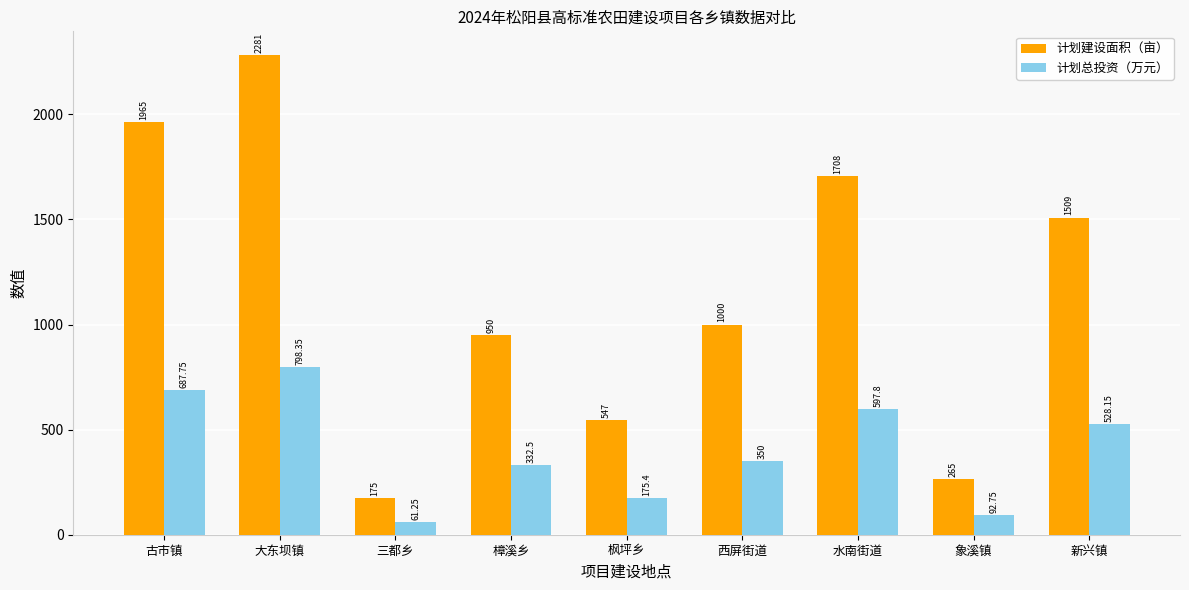

The 计划总投资（万元） series shows 92.8 at 象溪镇. True or false?

True